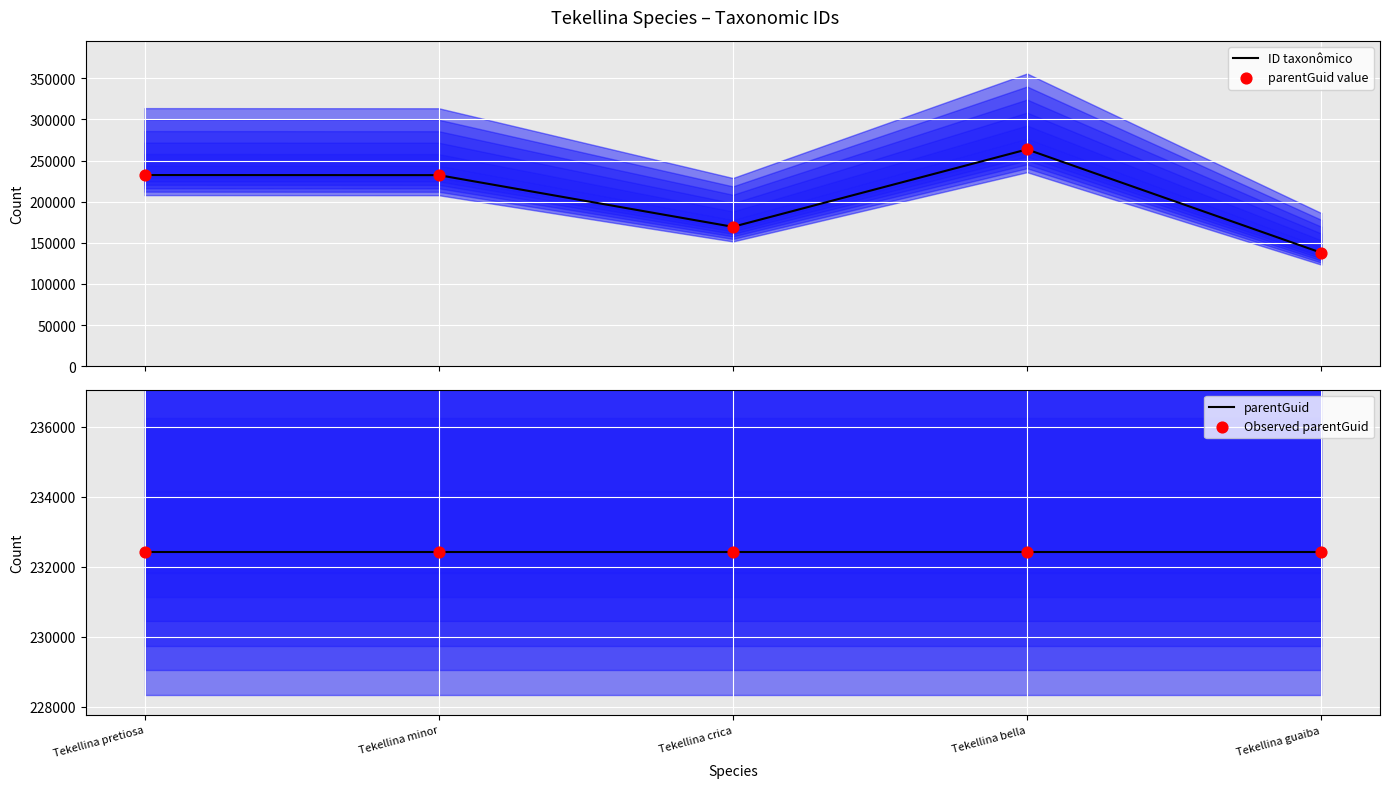

What are all the series names shown in the legend?

ID taxonômico, parentGuid value, parentGuid, Observed parentGuid